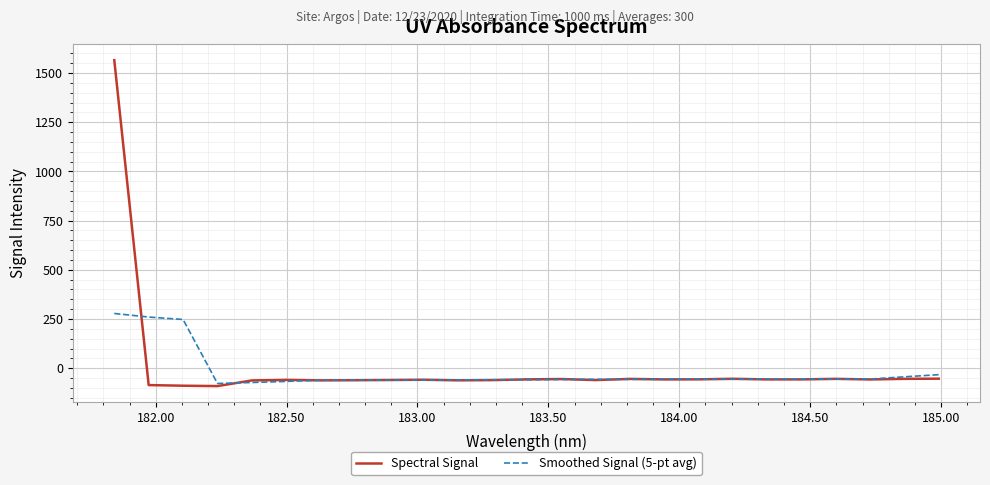

Which series has the largest range (max minus min)?

Spectral Signal